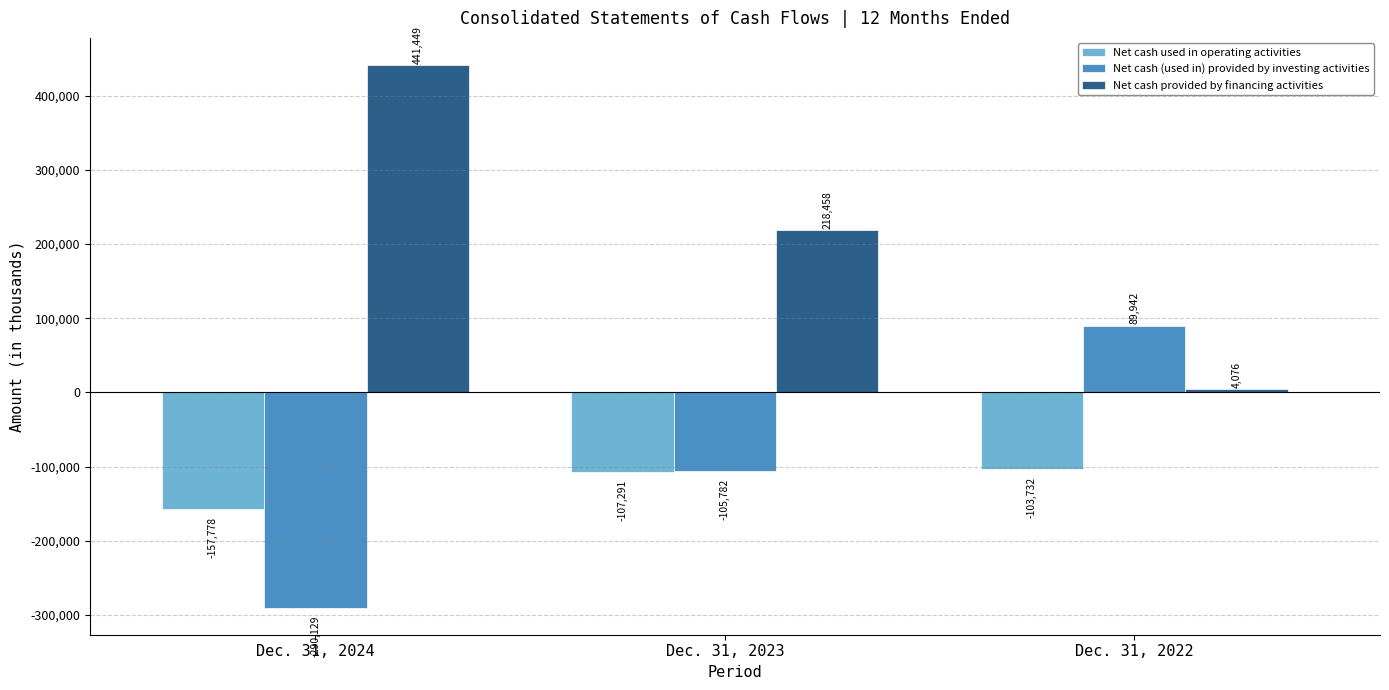

Reading right to left, list all the values displayed in this chart.

Net cash used in operating activities: -103732	-107291	-157778
Net cash (used in) provided by investing activities: 89942	-105782	-290129
Net cash provided by financing activities: 4076	218458	441449